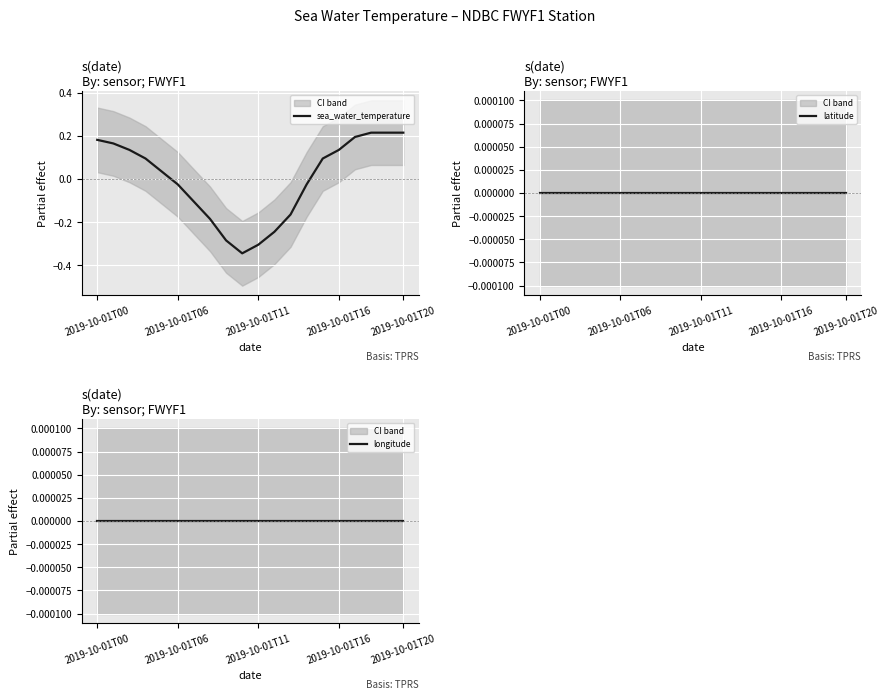

How many distinct data groups are displayed?

3